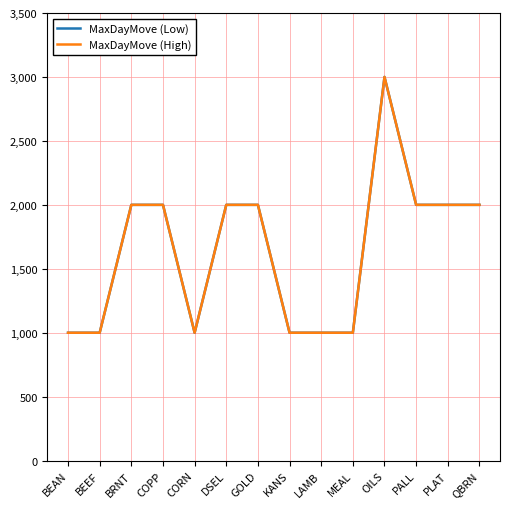

At which label does MaxDayMove (Low) first exceed 2000?

OILS